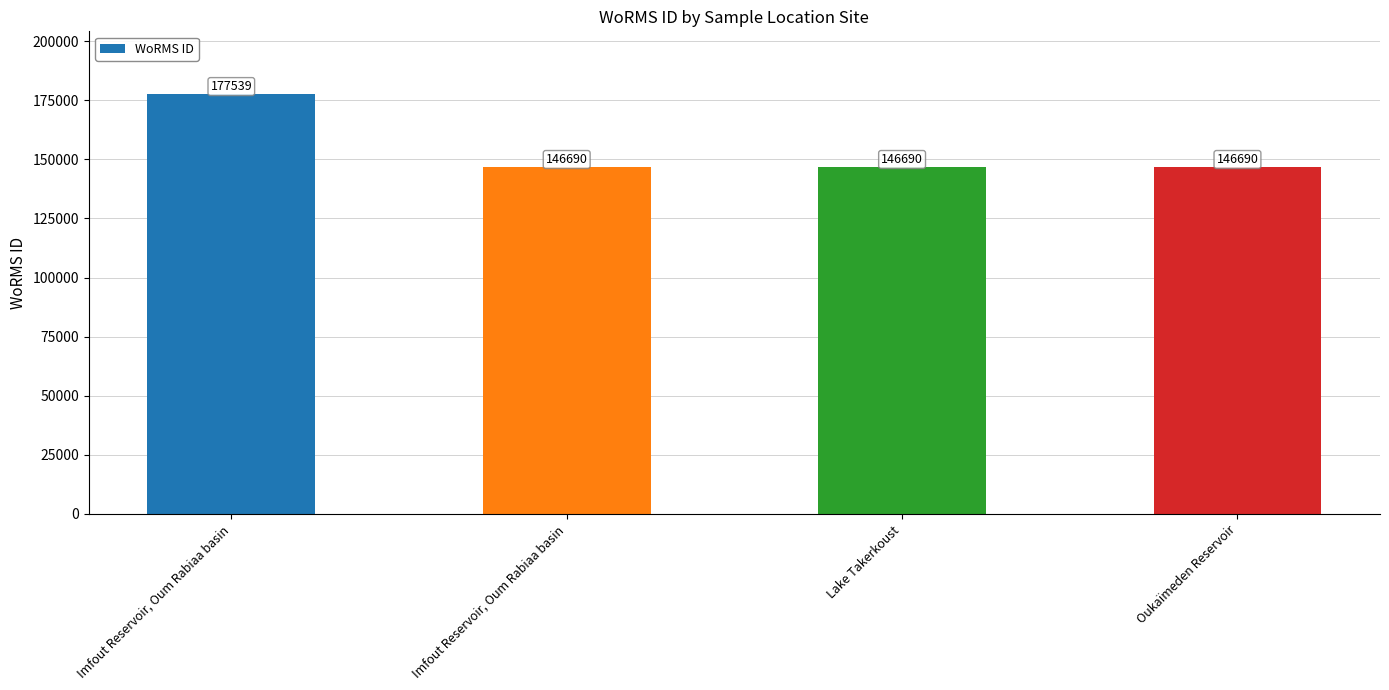

How many bars are there in total?

4